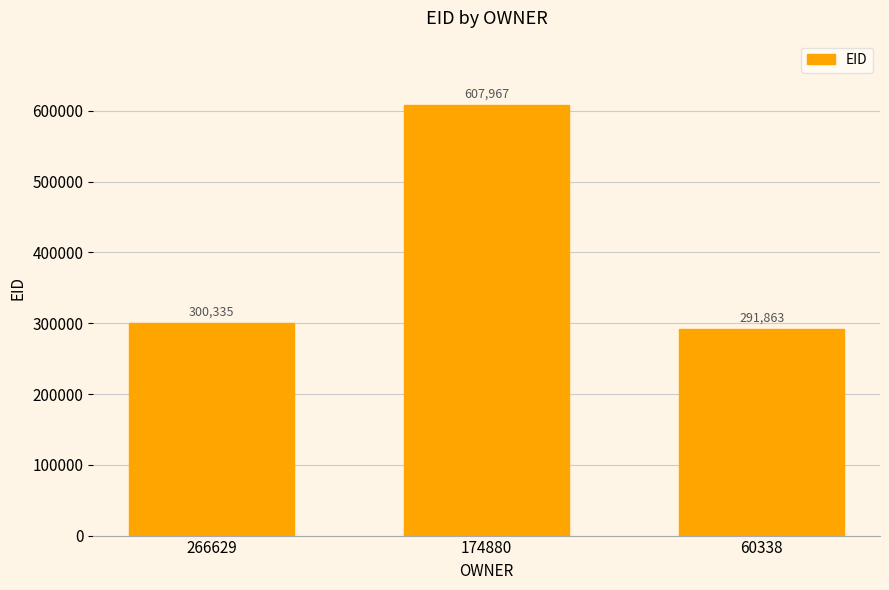

What is the value of the 3rd bar from the left?

291863